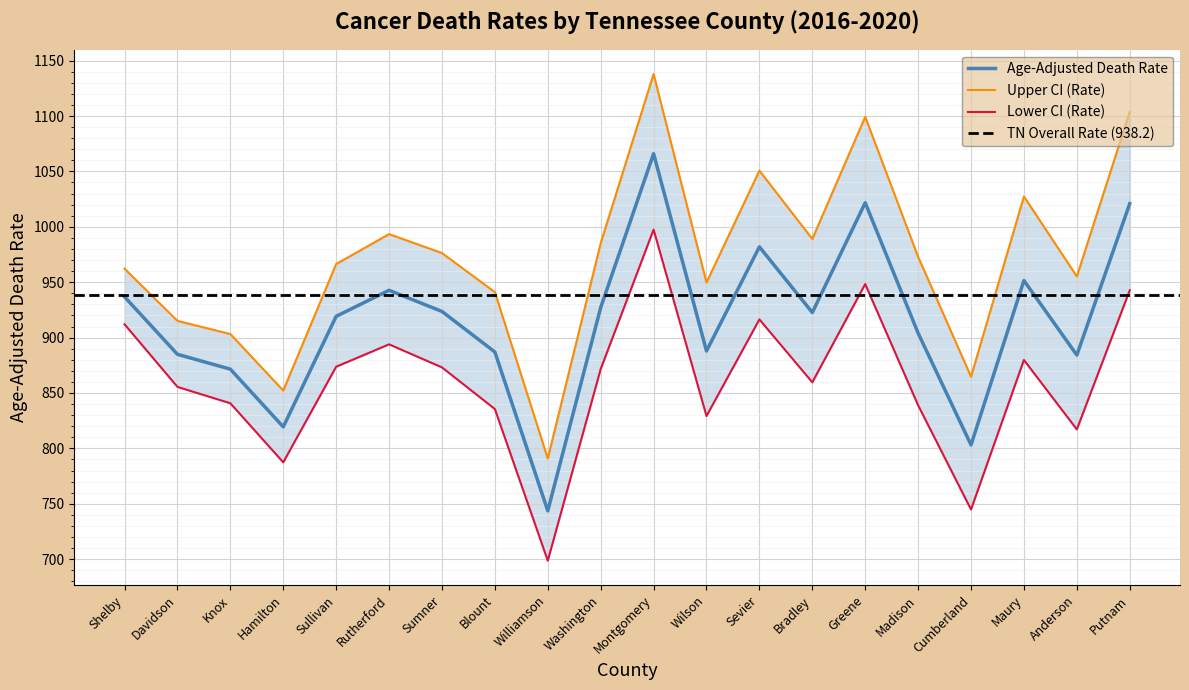

What is the lowest value of the Age-Adjusted Death Rate series?

743.6